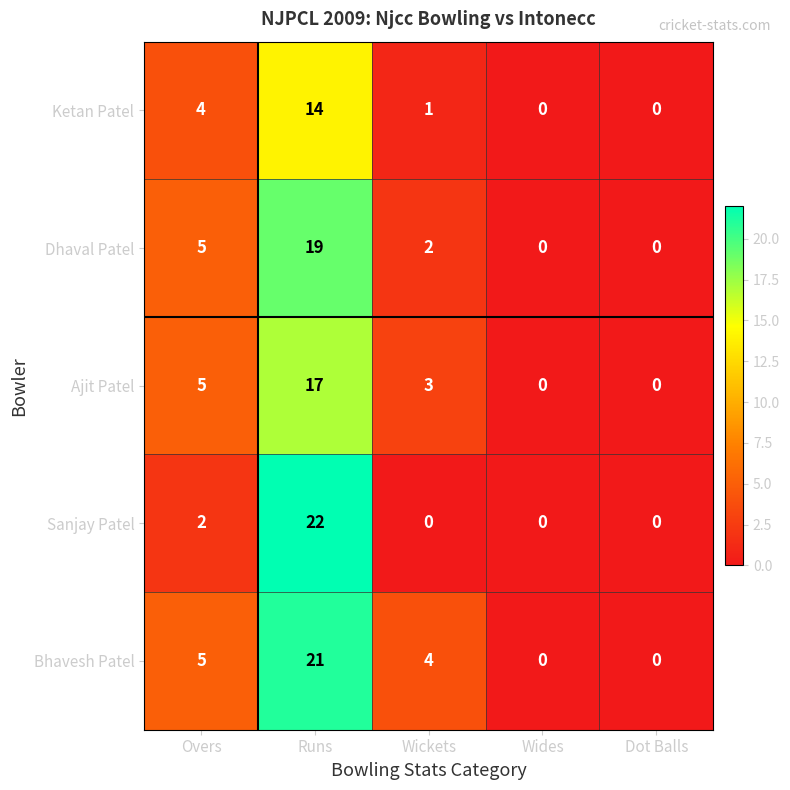

Reading left to right, what are all the values shown in this chart?

Ketan Patel: 4	14	1	0	0
Dhaval Patel: 5	19	2	0	0
Ajit Patel: 5	17	3	0	0
Sanjay Patel: 2	22	0	0	0
Bhavesh Patel: 5	21	4	0	0